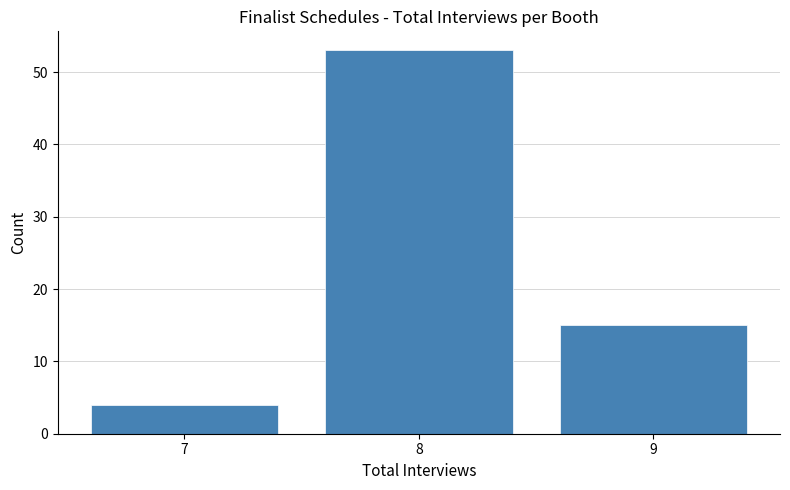

Reading left to right, list every bar in this chart as the range it spans on the x-axis followed by its height. The values are not printed on the chart, so give them approximately, as read against the axis.

6.5 to 7.5: 4
7.5 to 8.5: 53
8.5 to 9.5: 15